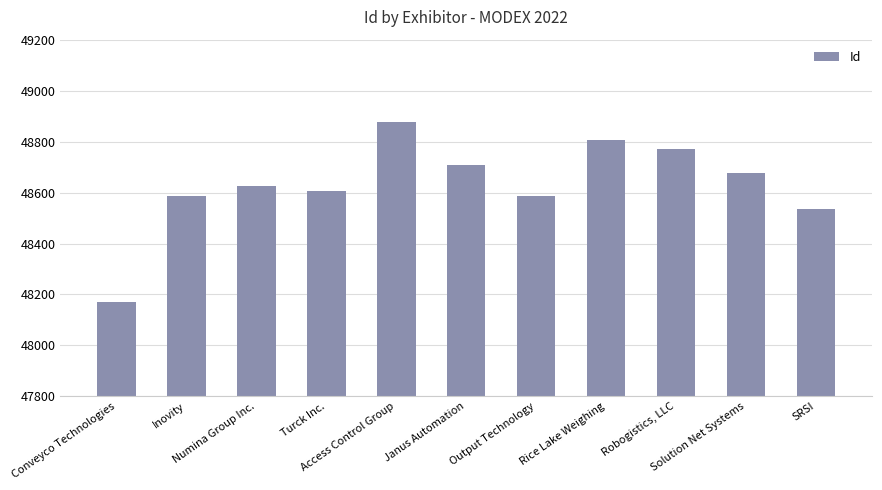

What is the label of the 7th bar from the right?

Access Control Group